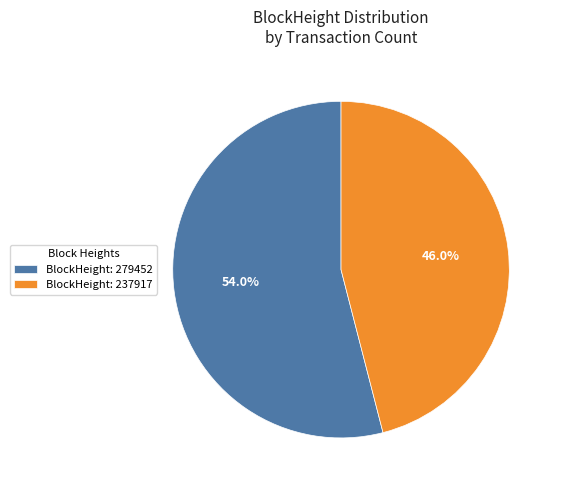

What is the ratio of the value at BlockHeight: 279452 to the value at BlockHeight: 237917?

1.2